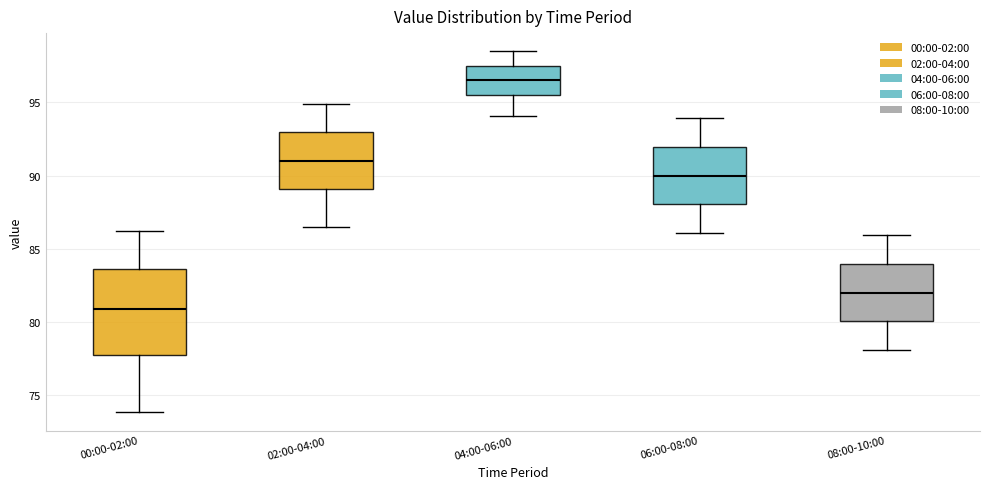

Where is the lower edge of the box for 08:00-10:00 on the y-axis? The values are not printed on the chart, so give them approximately, as read against the axis.

80.0